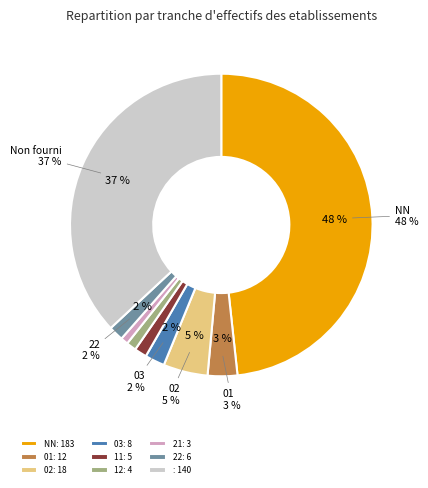

What percentage do 11 and  together represent?

38.3%